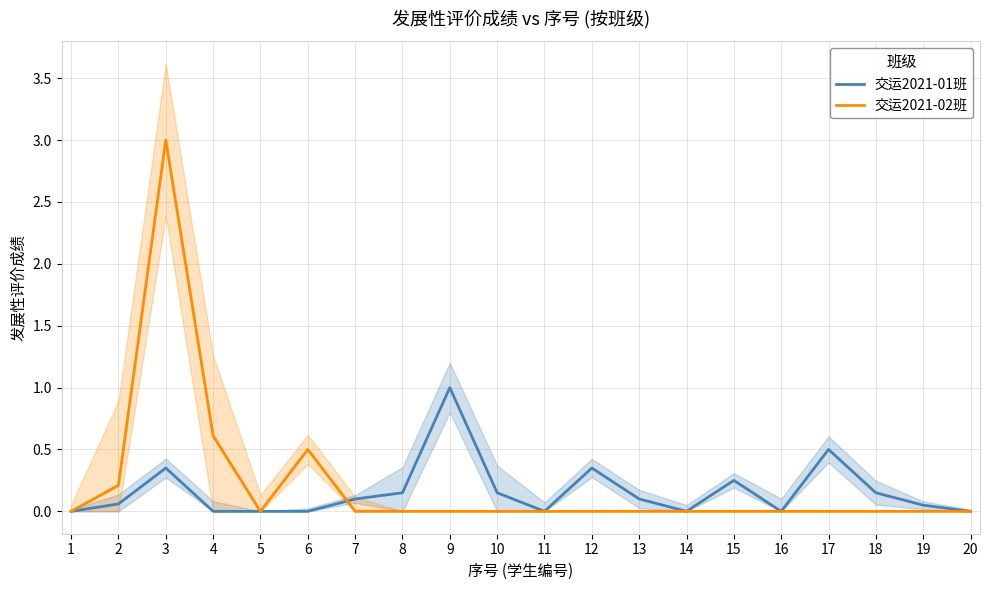

How many values in 交运2021-01班 are above zero?

12